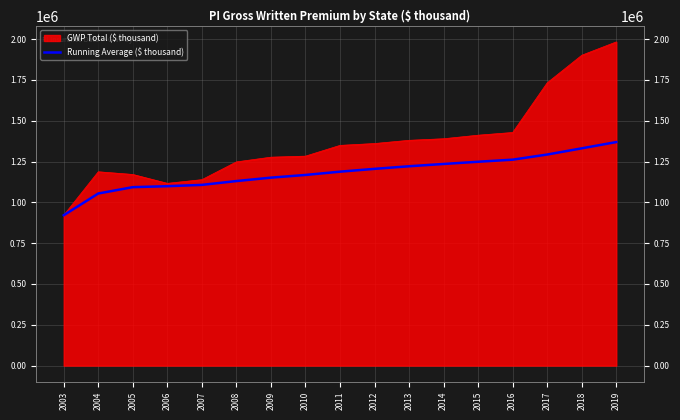

Between 2013 and 2003, which is larger?

2013